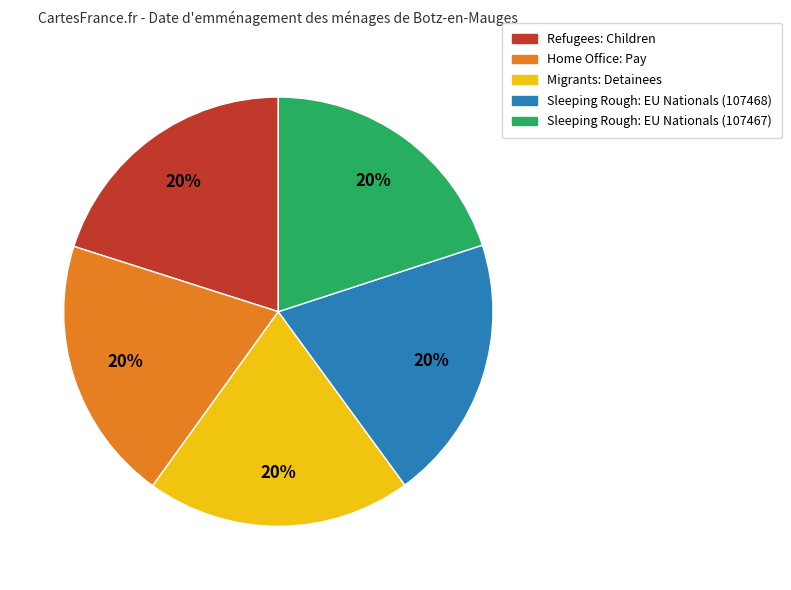

Combined, do Sleeping Rough: EU Nationals (107467) and Migrants: Detainees account for over 50%?

No